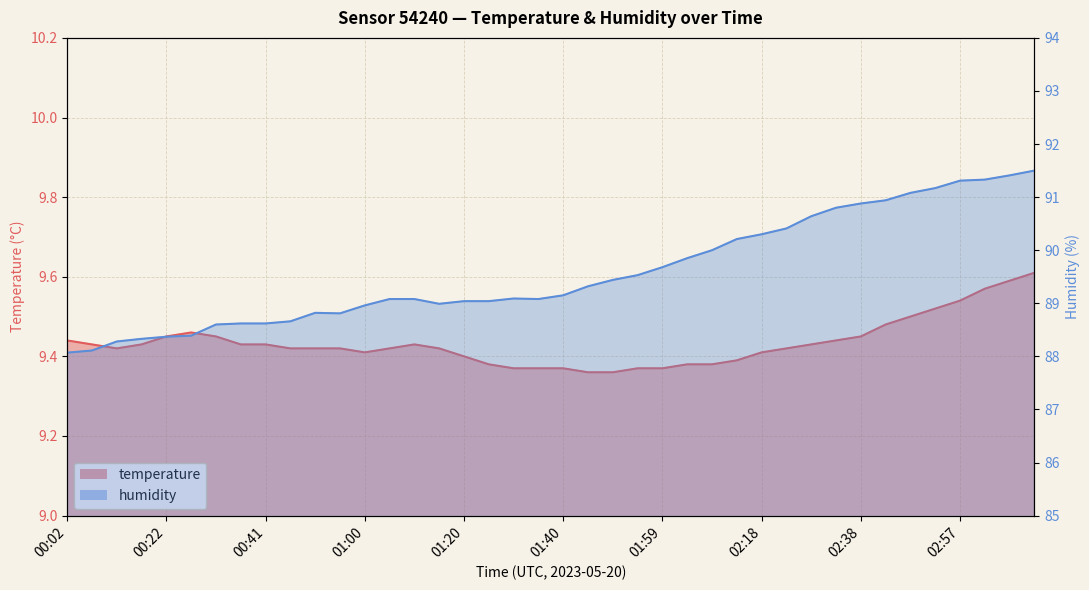

What is the difference between the humidity values at 03:02 and 02:28?

0.7